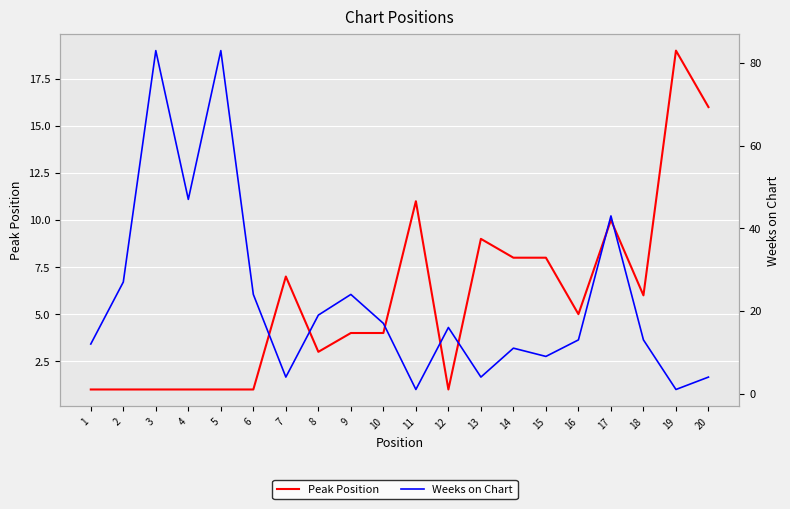

What is the difference between the highest and lowest values at 5?

82